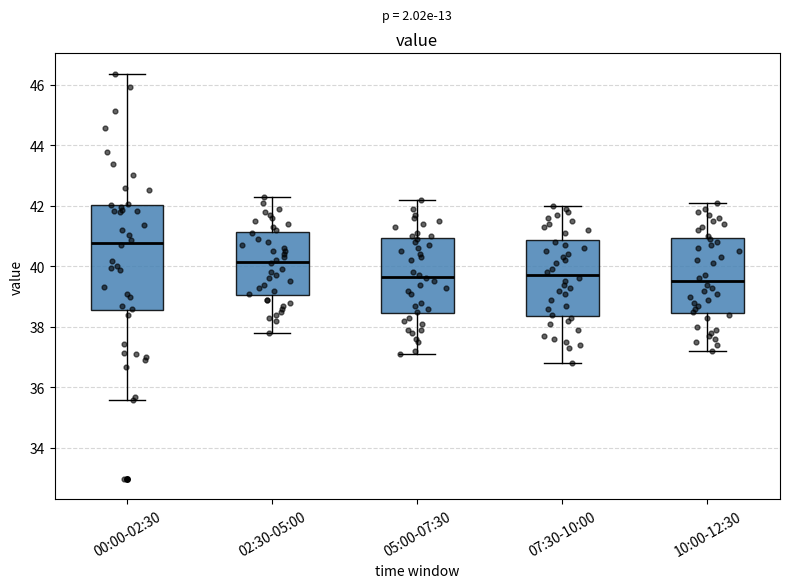

Reading left to right, read every box against the y-axis: the position of its median line, the range the box covers, and the ends of its whiskers. The values are not printed on the chart, so give them approximately, as read against the axis.

00:00-02:30: median 40.8, box 38.6 to 42.0, whiskers 35.6 to 46.4
02:30-05:00: median 40.2, box 39.0 to 41.2, whiskers 37.8 to 42.4
05:00-07:30: median 39.6, box 38.4 to 41.0, whiskers 37.2 to 42.2
07:30-10:00: median 39.8, box 38.4 to 40.8, whiskers 36.8 to 42.0
10:00-12:30: median 39.6, box 38.4 to 41.0, whiskers 37.2 to 42.2